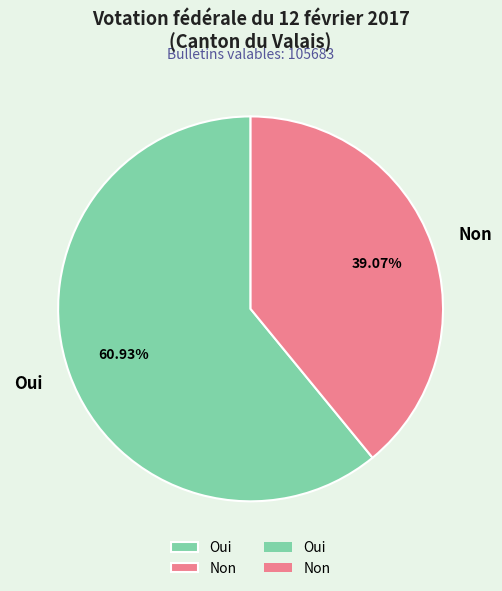

Which category has the smallest portion of the pie?

Non